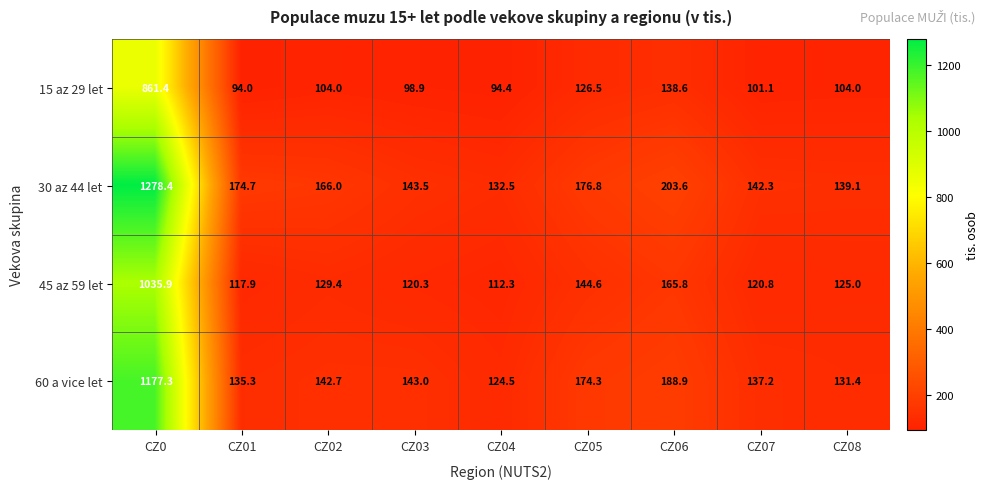

The value of 45 az 59 let at CZ07 is 183.5. True or false?

False